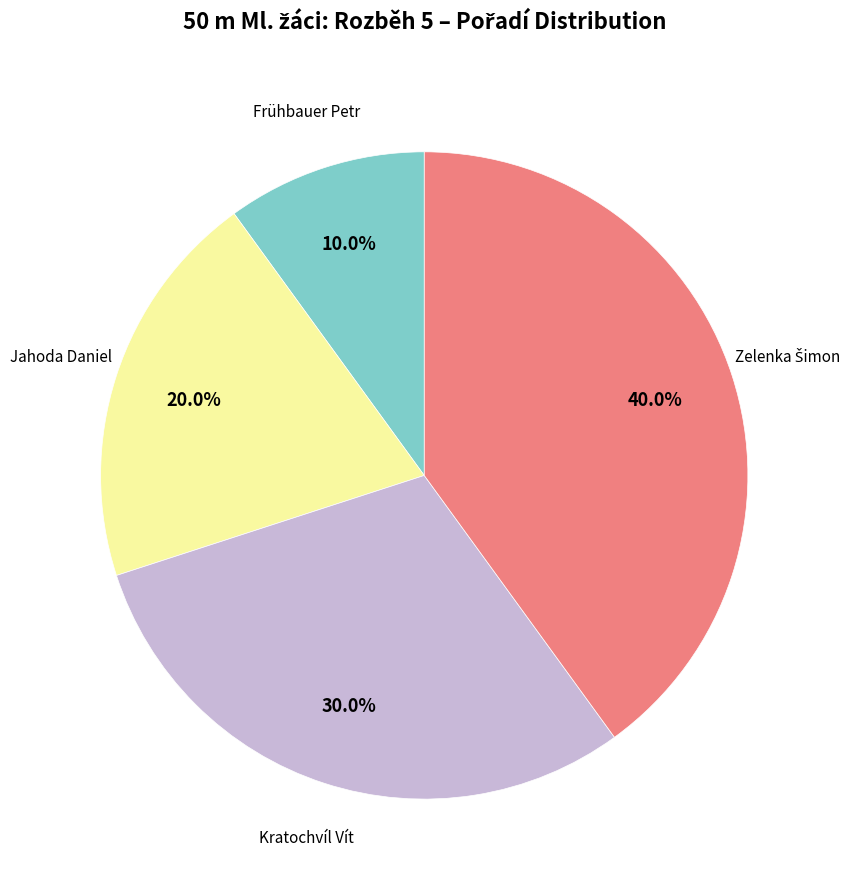

Is there a majority slice in this chart?

No